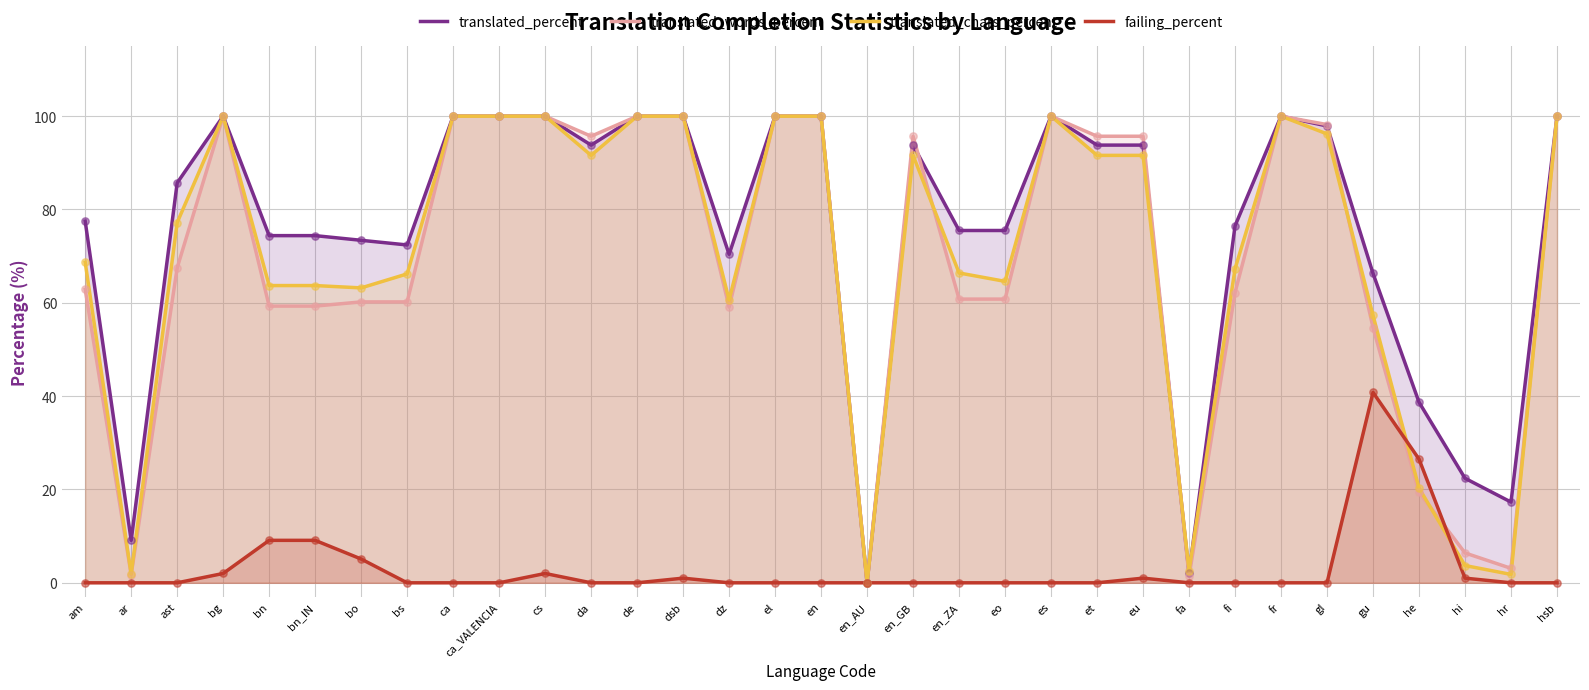

What are all the series names shown in the legend?

translated_percent, translated_words_percent, translated_chars_percent, failing_percent